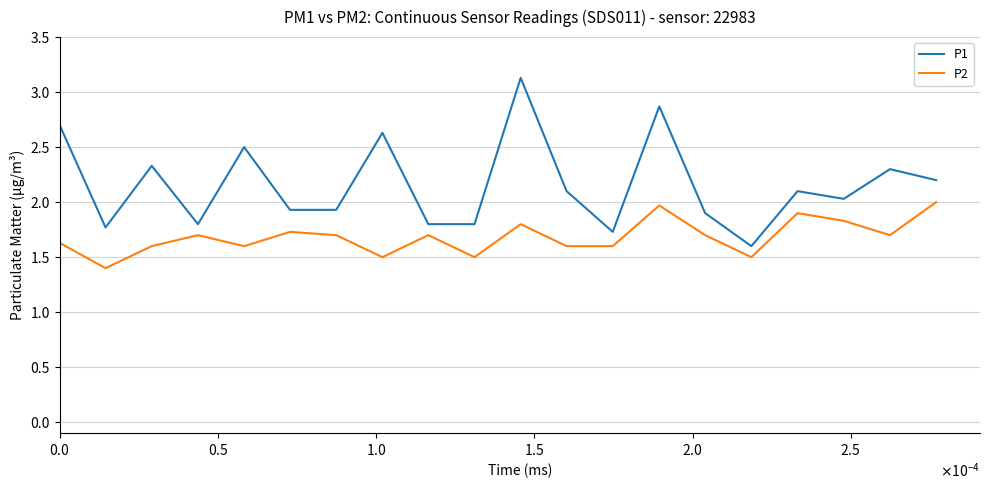

What is the highest value of the P2 series?

2.0